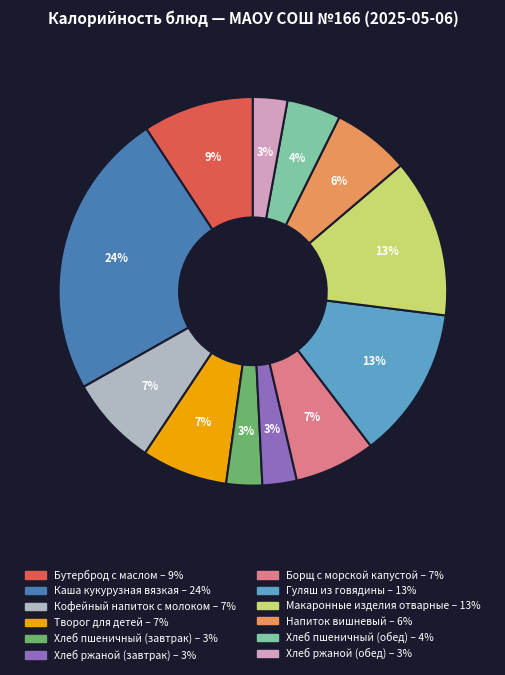

How many segments does this pie chart have?

12